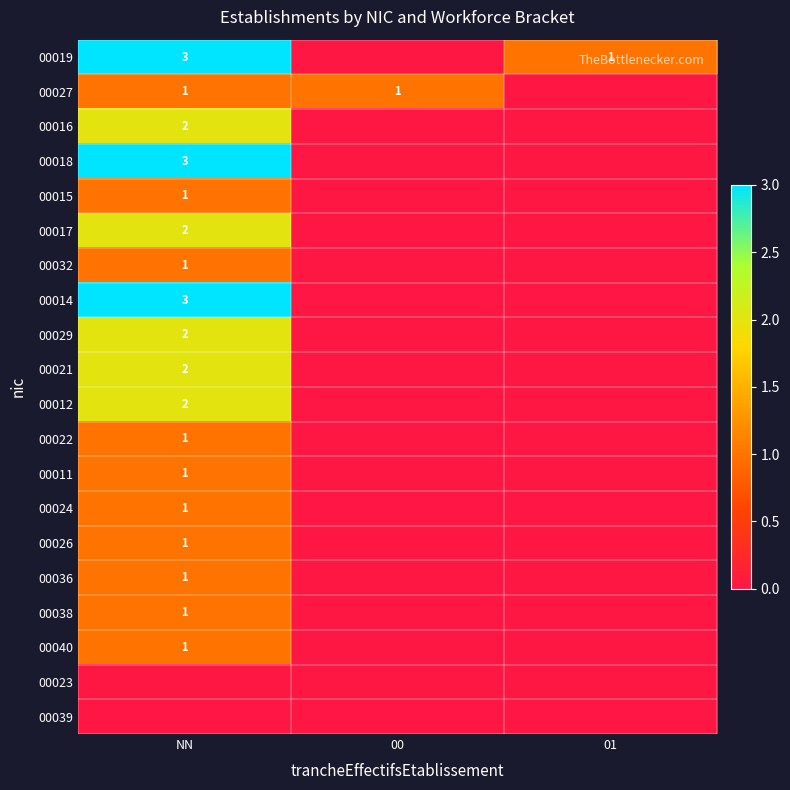

What is the total value across all series at NN?

29